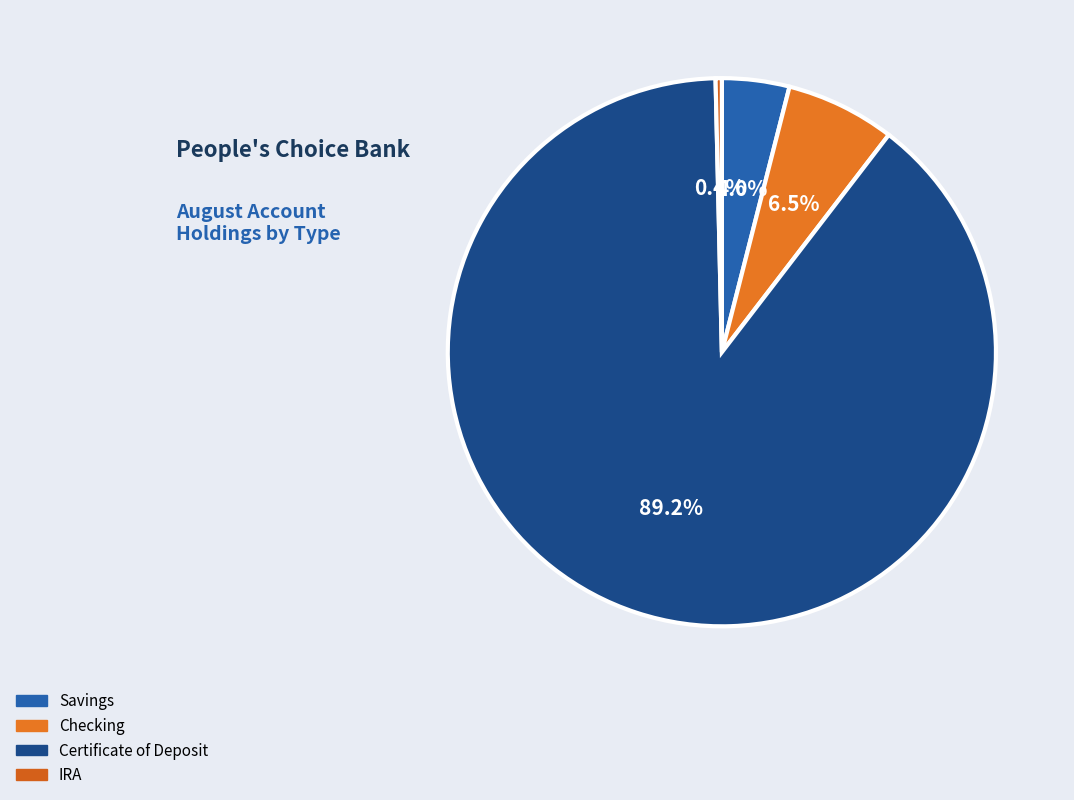

Which category accounts for the majority?

Certificate of Deposit